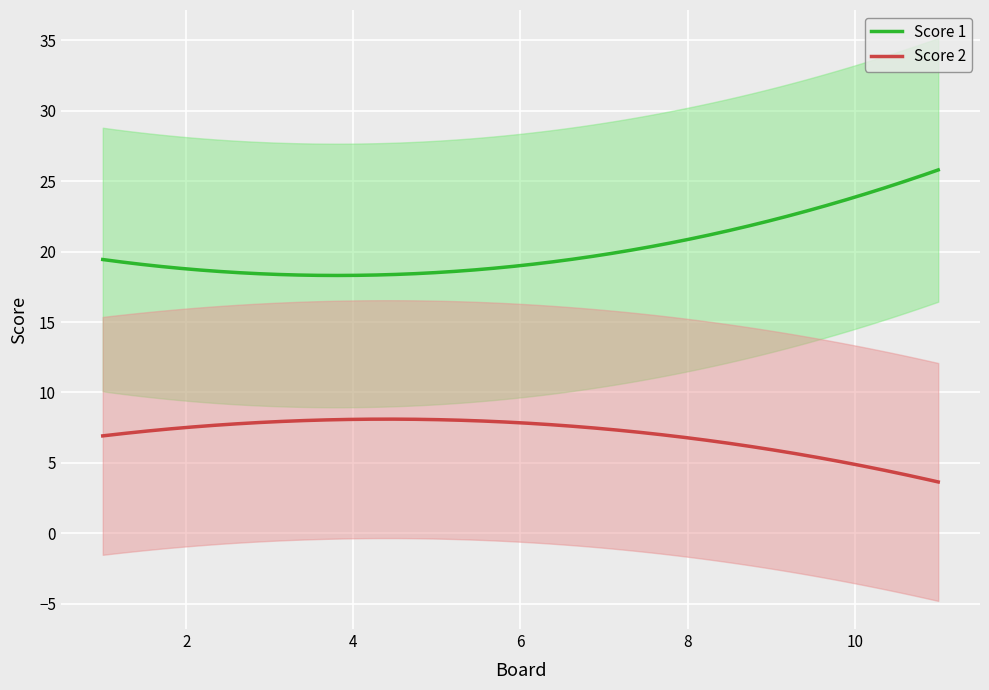

How many data points in Score 1 are less than 25?

5